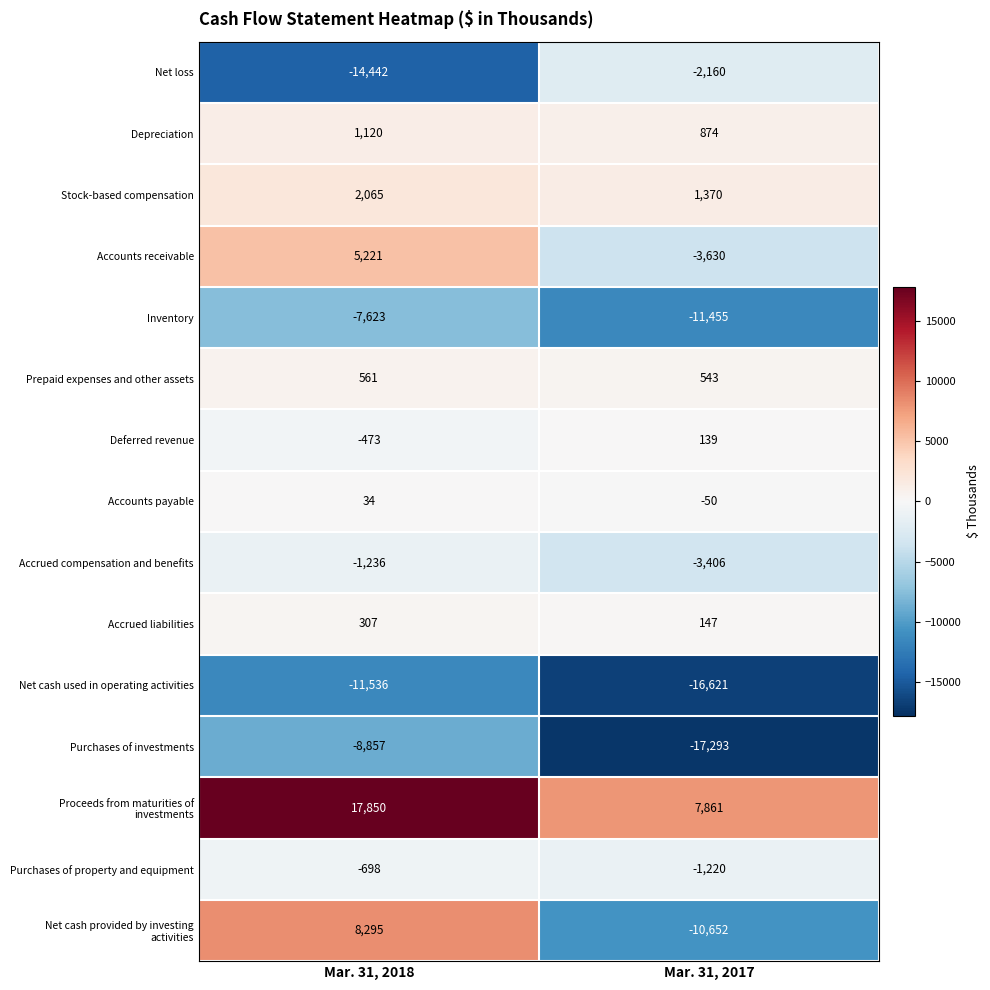

Is it true that Accounts payable equals 34 at Mar. 31, 2018?

True